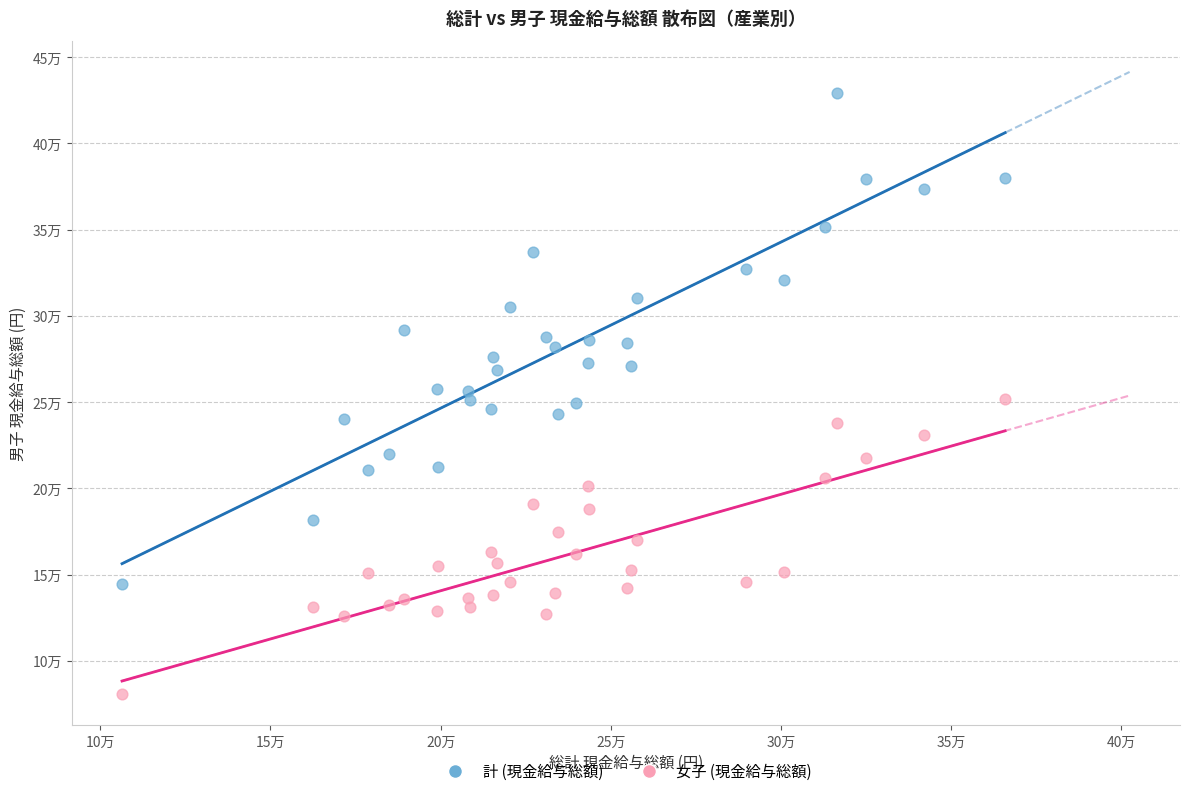

Which series contains the lowest Y value?

女子 (現金給与総額)